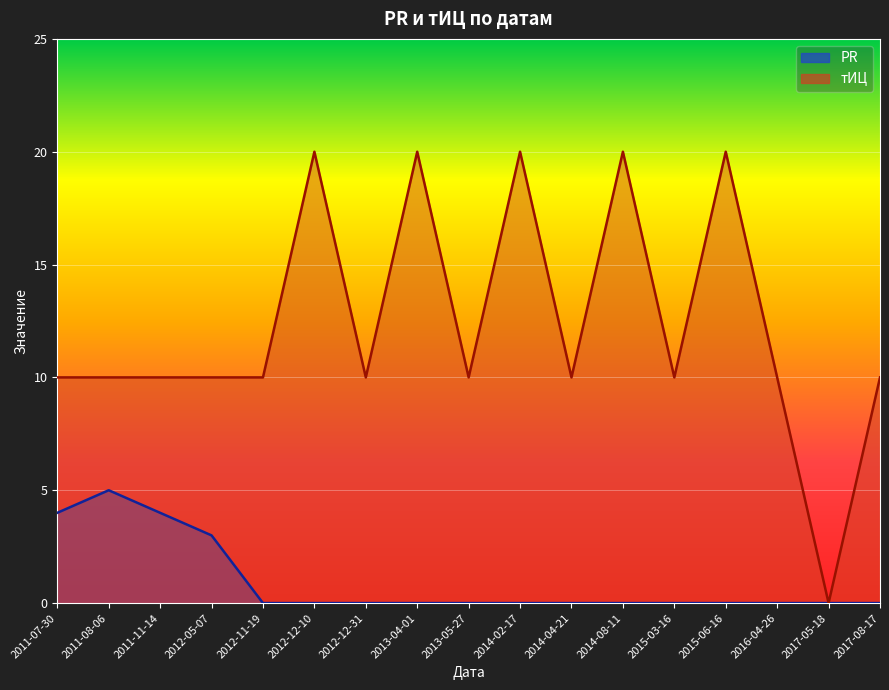

Reading left to right, transcribe all the data shown in this chart.

PR: 4	5	4	3	0	0	0	0	0	0	0	0	0	0	0	0	0
тИЦ: 10	10	10	10	10	20	10	20	10	20	10	20	10	20	10	0	10